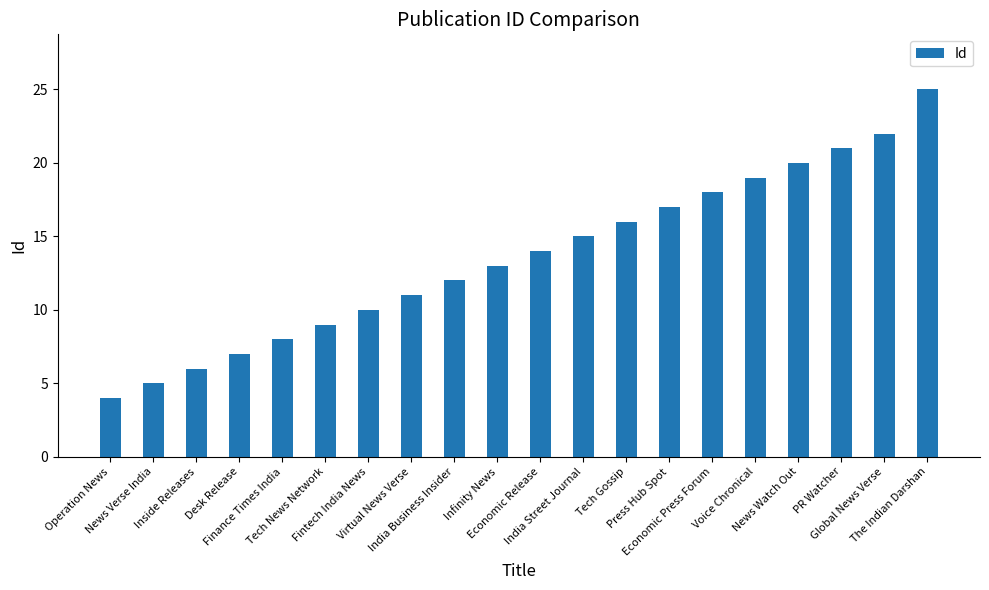

Reading left to right, what are all the values shown in this chart?

Operation News=4	News Verse India=5	Inside Releases=6	Desk Release=7	Finance Times India=8	Tech News Network=9	Fintech India News=10	Virtual News Verse=11	India Business Insider=12	Infinity News=13	Economic Release=14	India Street Journal=15	Tech Gossip=16	Press Hub Spot=17	Economic Press Forum=18	Voice Chronical=19	News Watch Out=20	PR Watcher=21	Global News Verse=22	The Indian Darshan=25